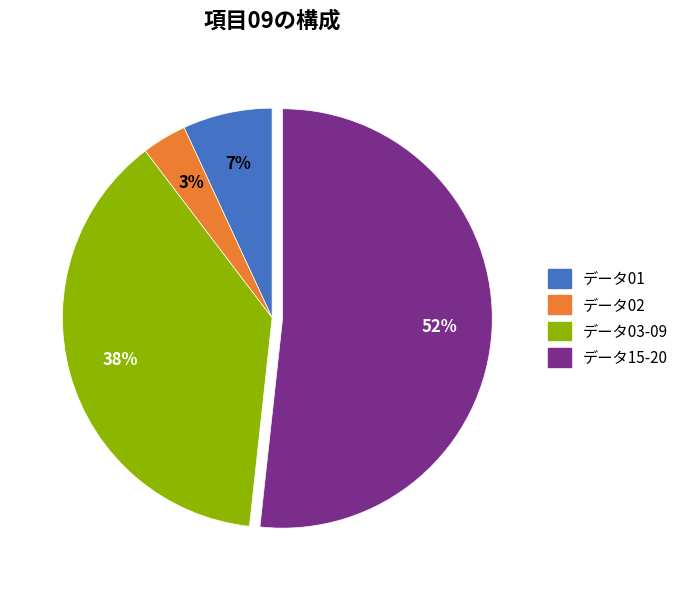

Rank the categories by value from lowest to highest.

データ02, データ01, データ03-09, データ15-20